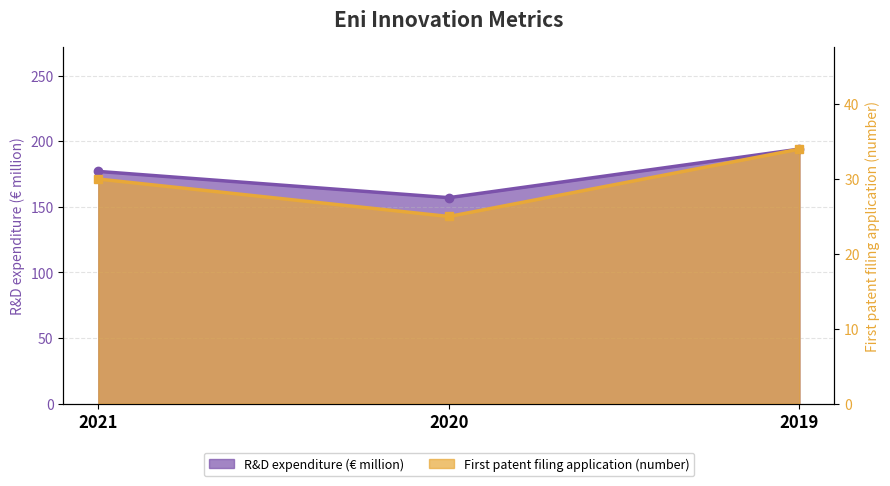

How many lines are shown in the chart?

2